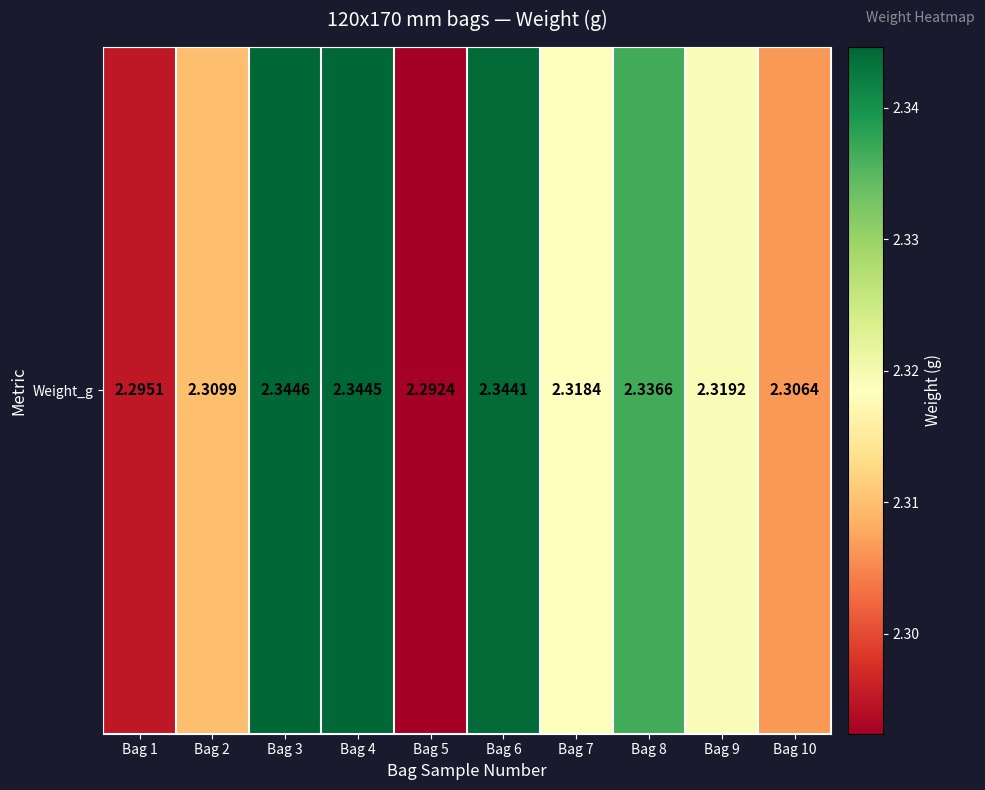

What is the ratio of the value at Bag 4 to the value at Bag 6?

1.0